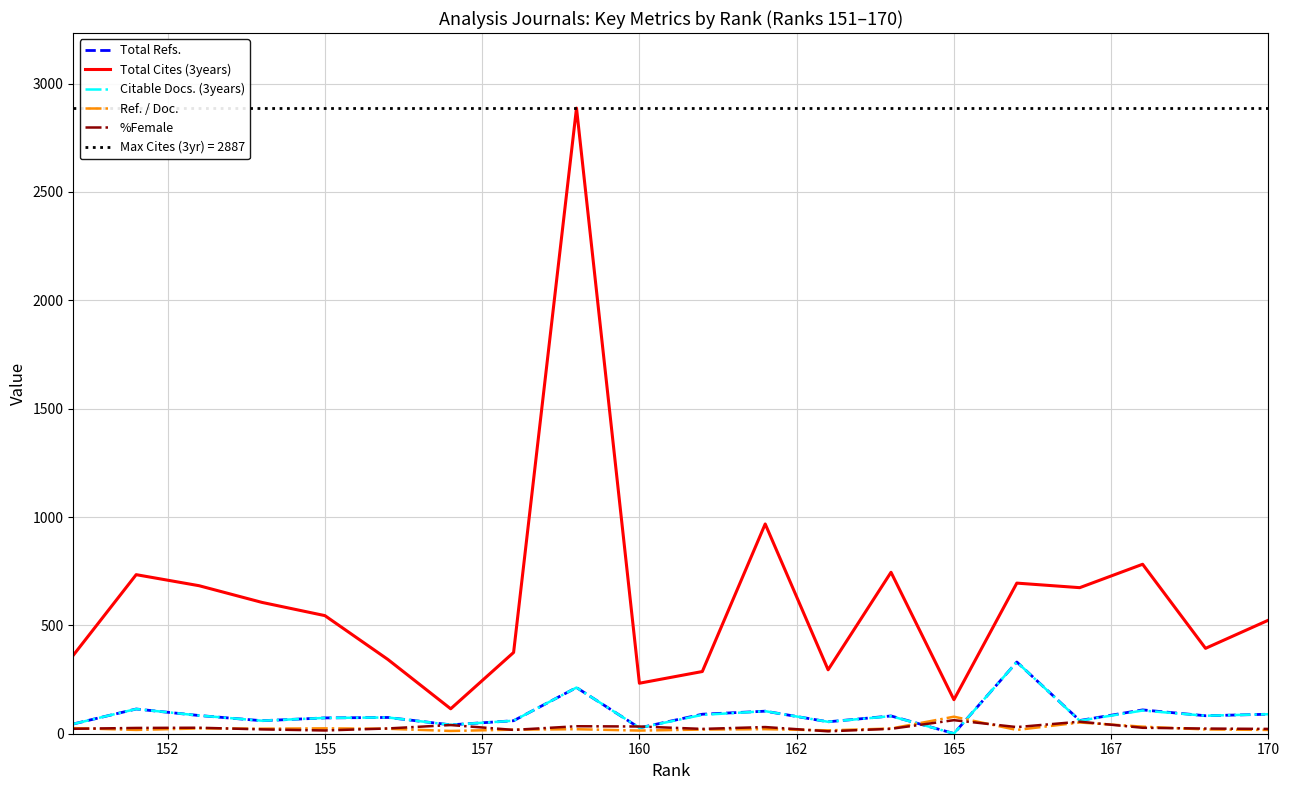

True or false: Total Cites (3years) and %Female cross at least once.

False